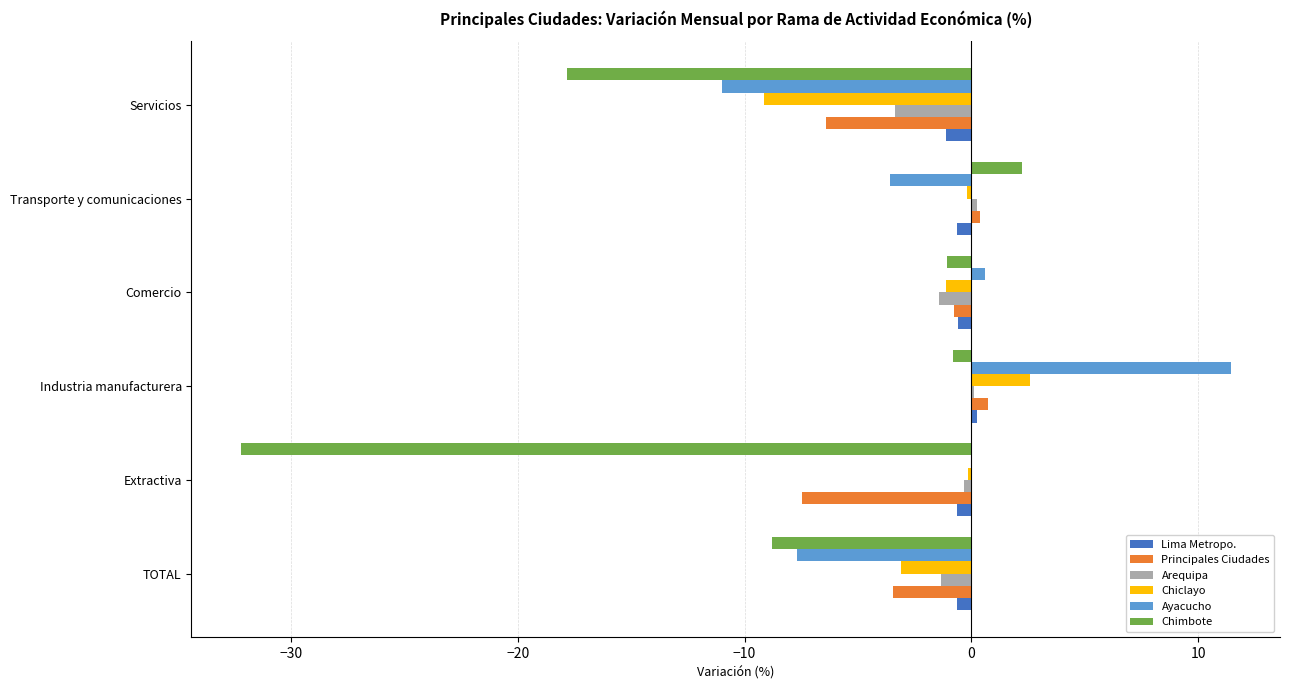

What is the sum of all Ayacucho values?

-10.2